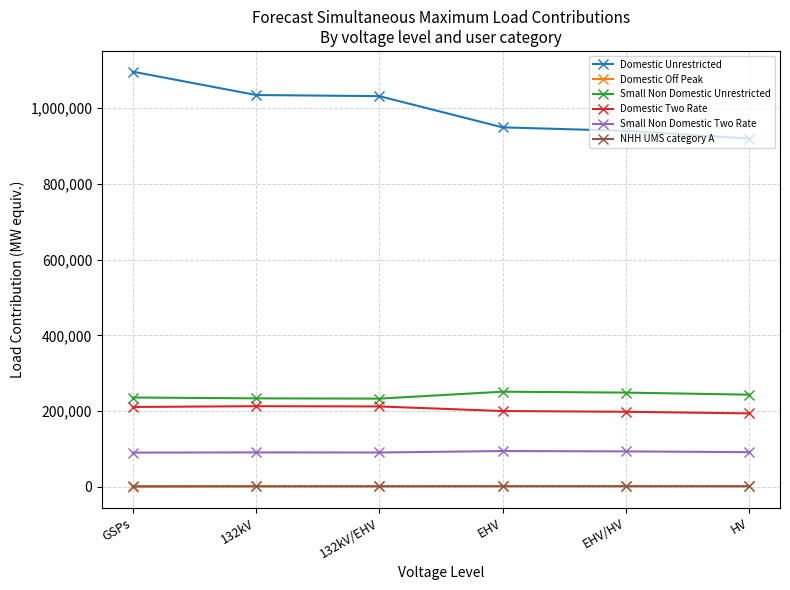

In Domestic Off Peak, how many points are higher than both neighbors (excluding endpoints)?

2